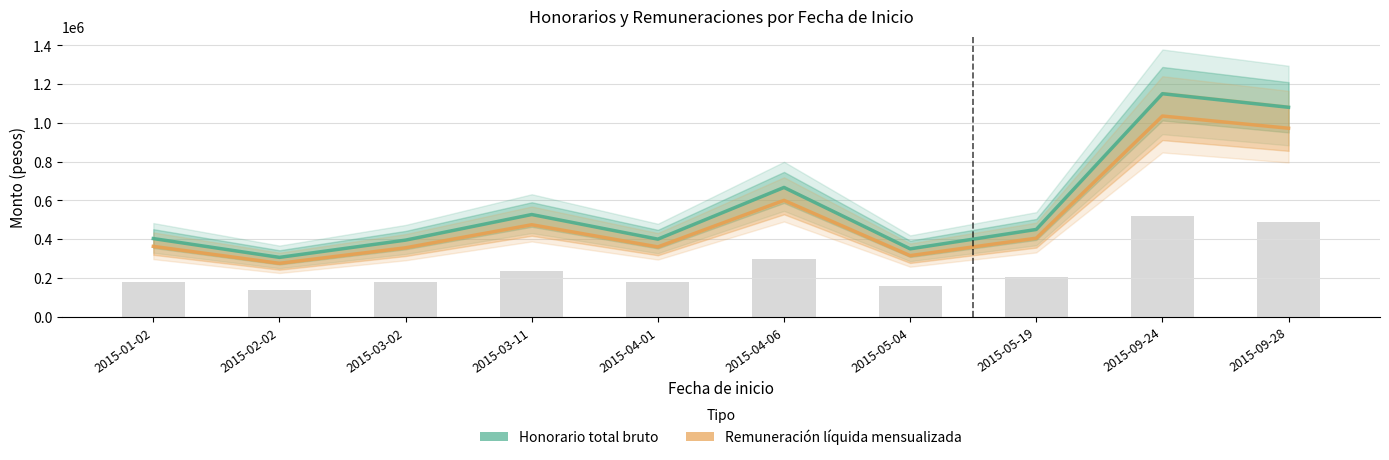

What position from the right is 2015-03-02?

8